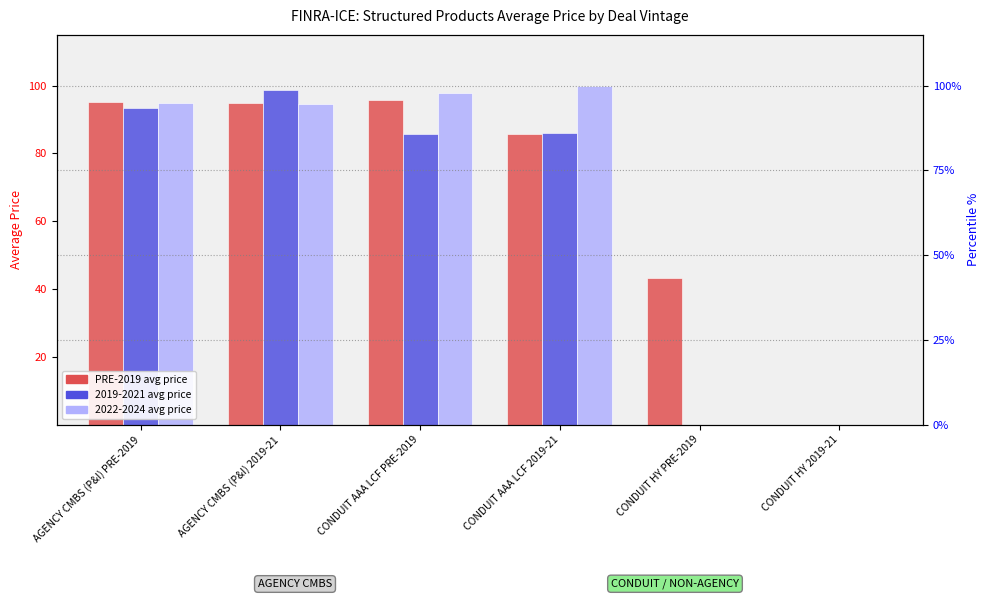

What is the sum of the values at CONDUIT HY PRE-2019 and AGENCY CMBS (P&I) PRE-2019?

138.5